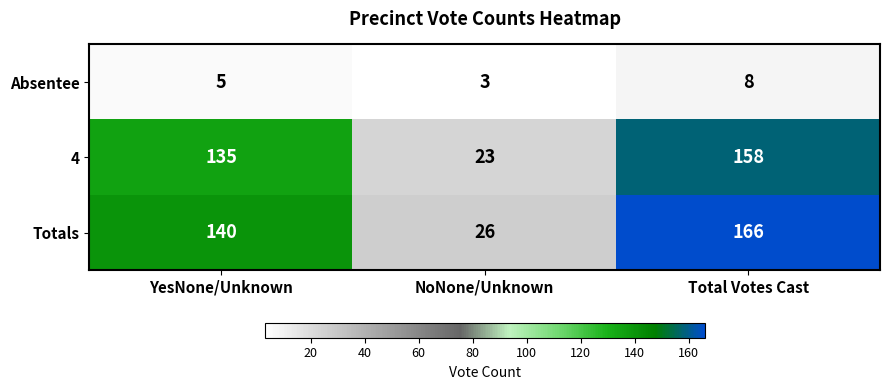

Count the number of data series in this chart.

3